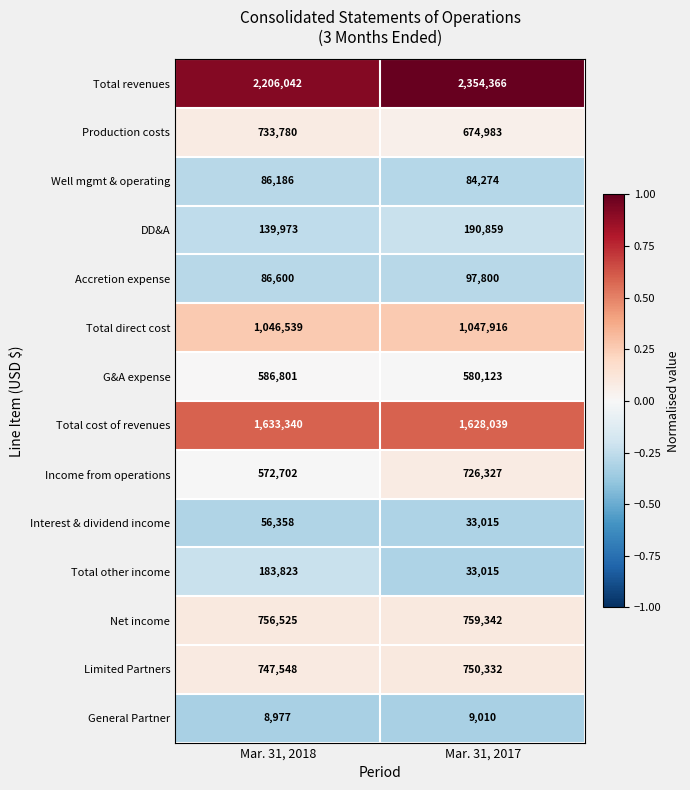

What is the maximum value shown in the chart?

2354366